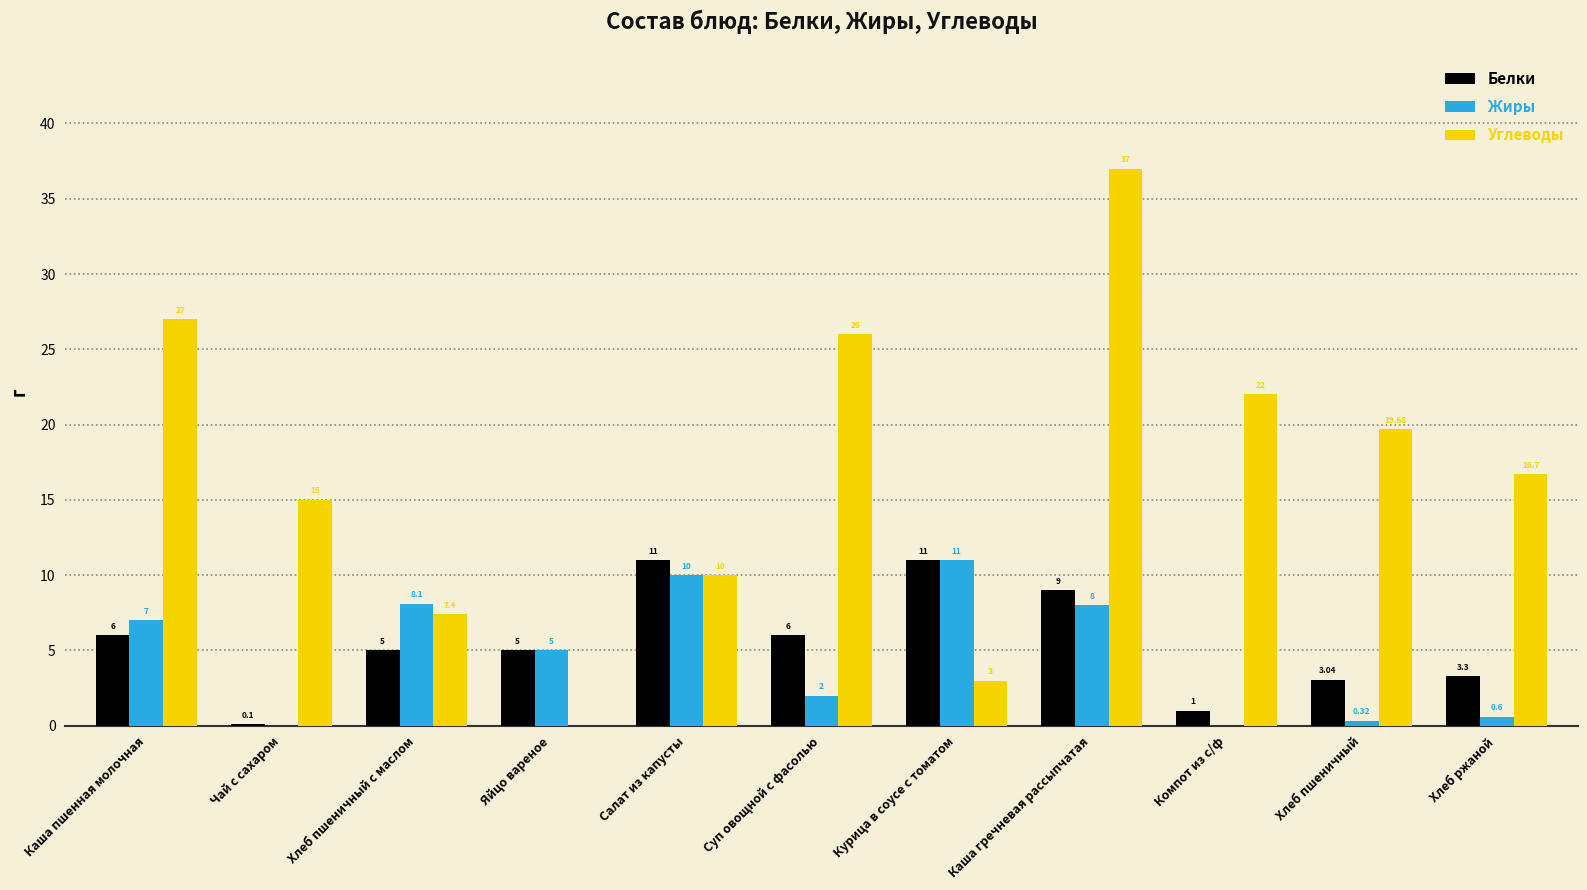

At which category is the sum across all series the highest?

Каша гречневая рассыпчатая